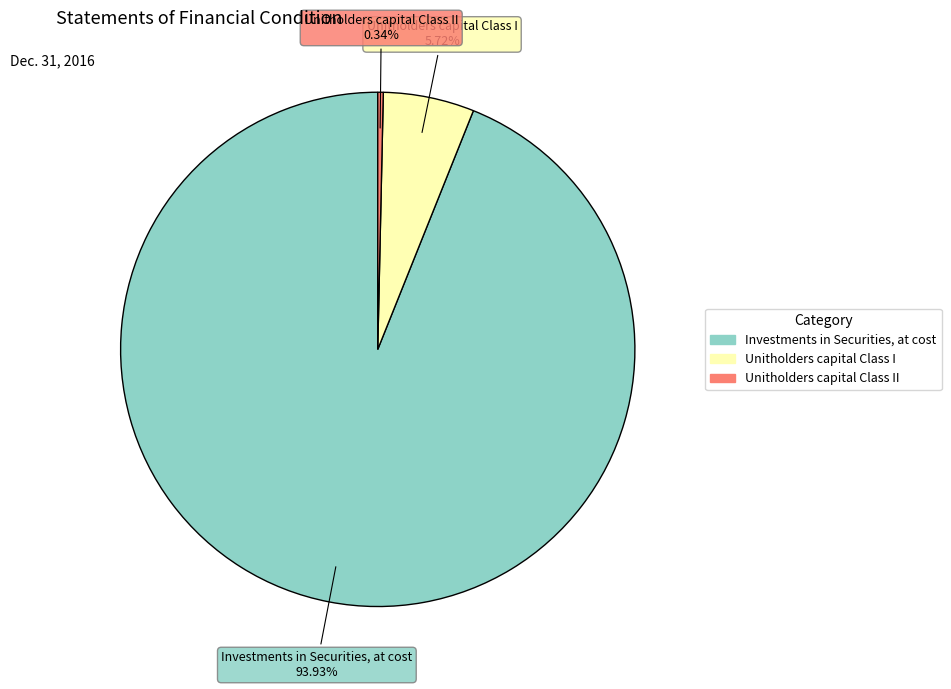

Is the sum of Unitholders capital Class I and Investments in Securities, at cost greater than half?

Yes